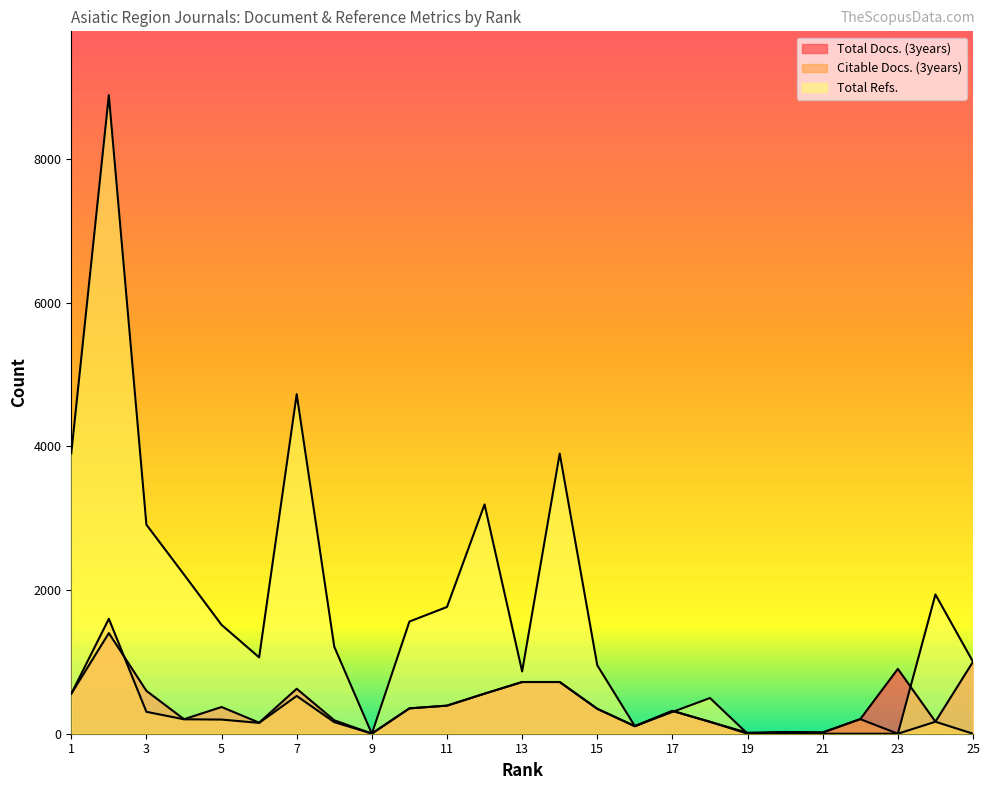

Reading right to left, what are all the values shown in this chart?

Total Docs. (3years): 1002	168	903	204	17	24	0	167	318	106	347	720	720	558	391	353	2	187	626	154	372	202	597	1401	556
Citable Docs. (3years): 0	167	0	203	17	24	14	164	318	104	347	720	720	558	391	353	2	161	526	151	197	201	305	1600	556
Total Refs.: 1002	1939	0	0	0	7	0	497	303	106	953	3901	867	3193	1765	1562	0	1211	4728	1063	1516	2217	2911	8892	3905